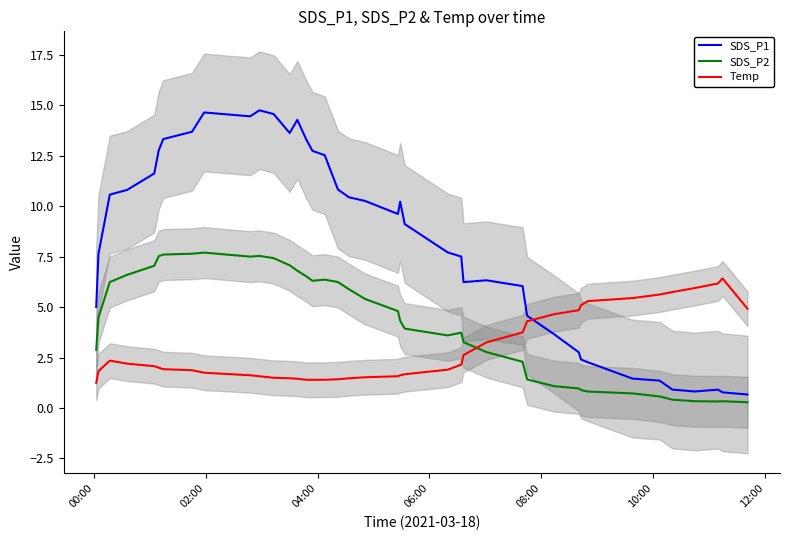

Reading left to right, extract all data points from this chart.

SDS_P1: 5.0	7.6	10.6	10.8	11.6	12.8	13.3	13.7	14.7	14.5	14.8	14.6	13.6	14.3	13.3	12.8	12.5	10.8	10.4	10.3	9.6	10.2	9.1	7.7	7.5	6.2	6.3	6.0	4.6	3.7	2.8	2.4	2.3	1.5	1.4	0.9	0.8	0.9	0.8	0.7
SDS_P2: 2.9	4.5	6.2	6.6	7.1	7.5	7.6	7.6	7.7	7.5	7.5	7.4	7.1	6.8	6.5	6.3	6.4	6.2	5.9	5.4	4.8	4.3	3.9	3.6	3.7	3.3	2.8	2.3	1.4	1.1	1.0	0.9	0.8	0.7	0.6	0.4	0.3	0.3	0.3	0.3
Temp: 1.2	1.8	2.4	2.2	2.1	2.0	1.9	1.9	1.8	1.6	1.6	1.5	1.5	1.5	1.4	1.4	1.4	1.4	1.5	1.5	1.6	1.6	1.7	1.9	2.1	2.6	3.2	3.8	4.3	4.7	4.8	5.1	5.3	5.4	5.6	5.8	5.9	6.2	6.4	4.9